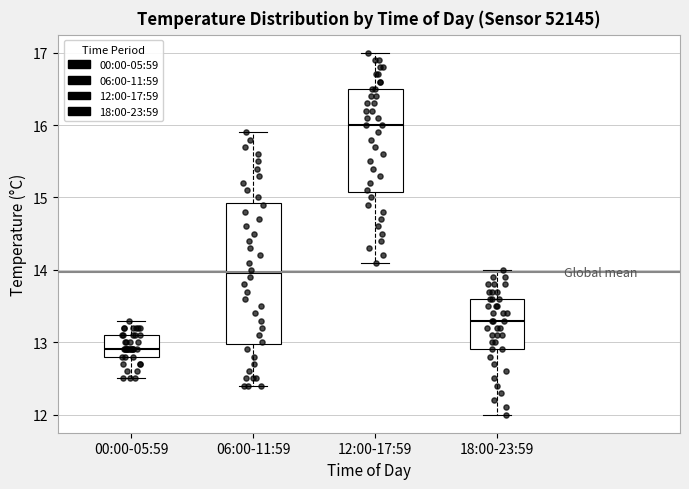

Which box has the highest median line?

12:00-17:59